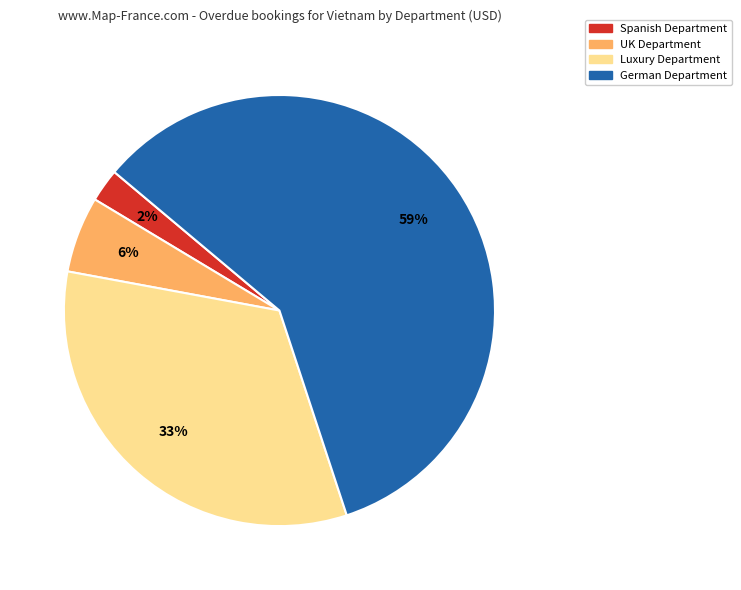

Is there any slice that represents more than half of the pie?

Yes